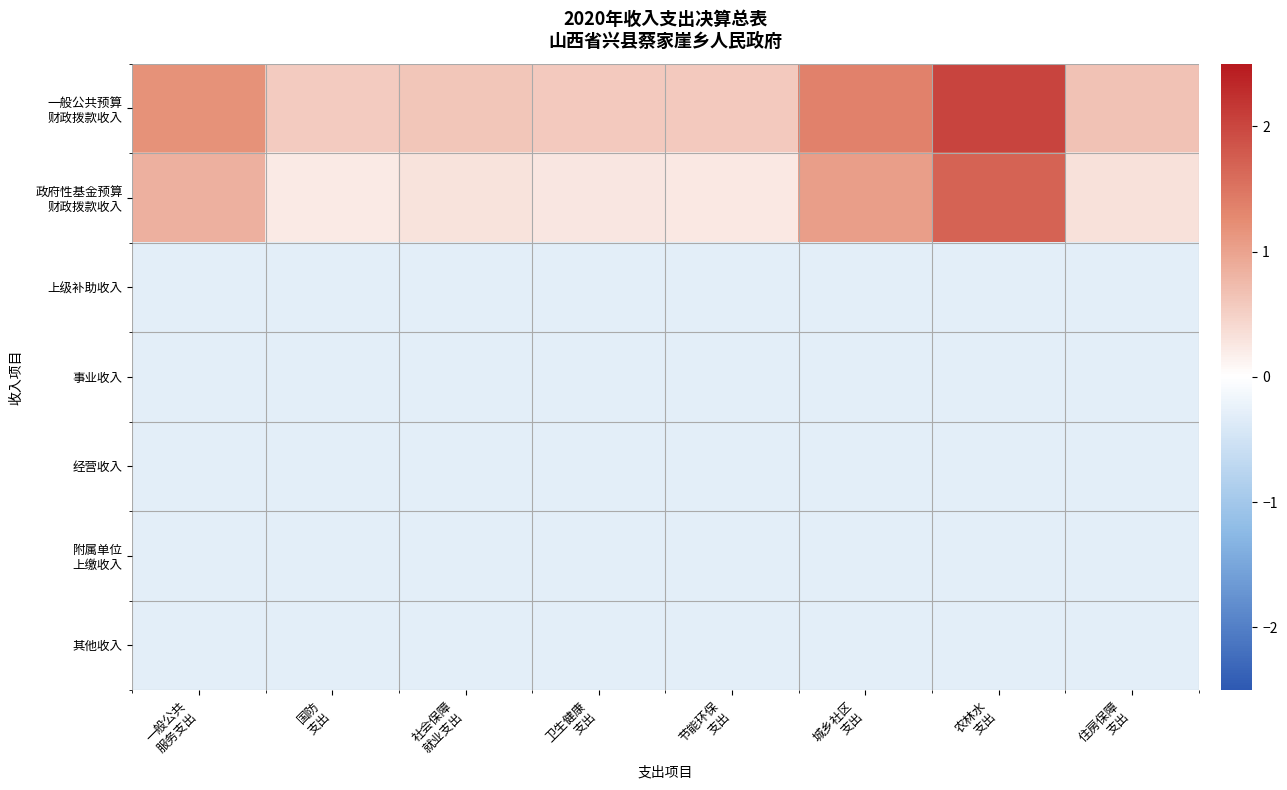

Rank the series at 国防 支出 from lowest to highest value.

上级补助收入, 事业收入, 经营收入, 附属单位 上缴收入, 其他收入, 政府性基金预算 财政拨款收入, 一般公共预算 财政拨款收入